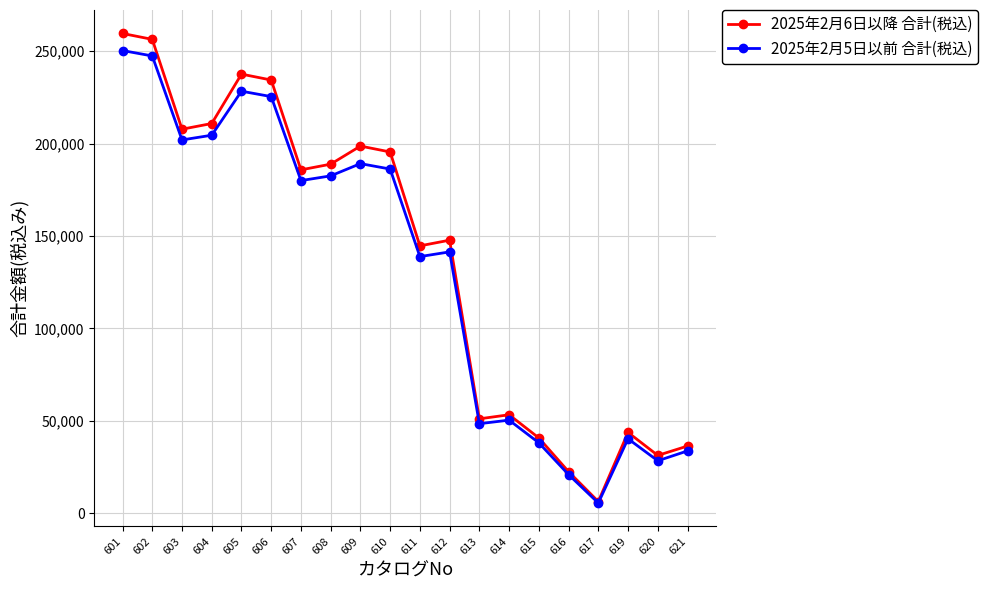

What is the total value across all series at 609?

387816